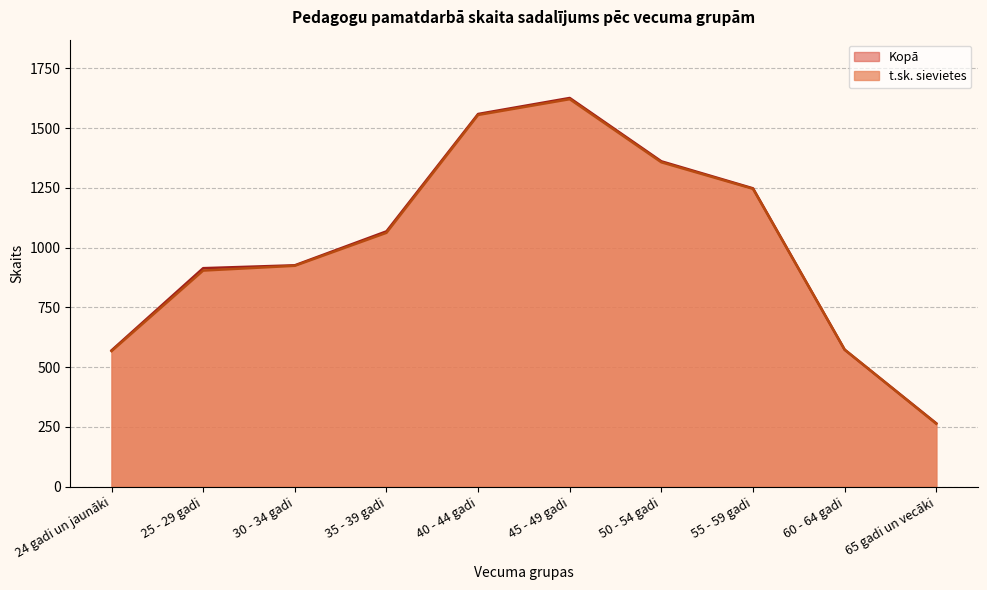

What is the value of the Kopā point at the 1st from the left?

570